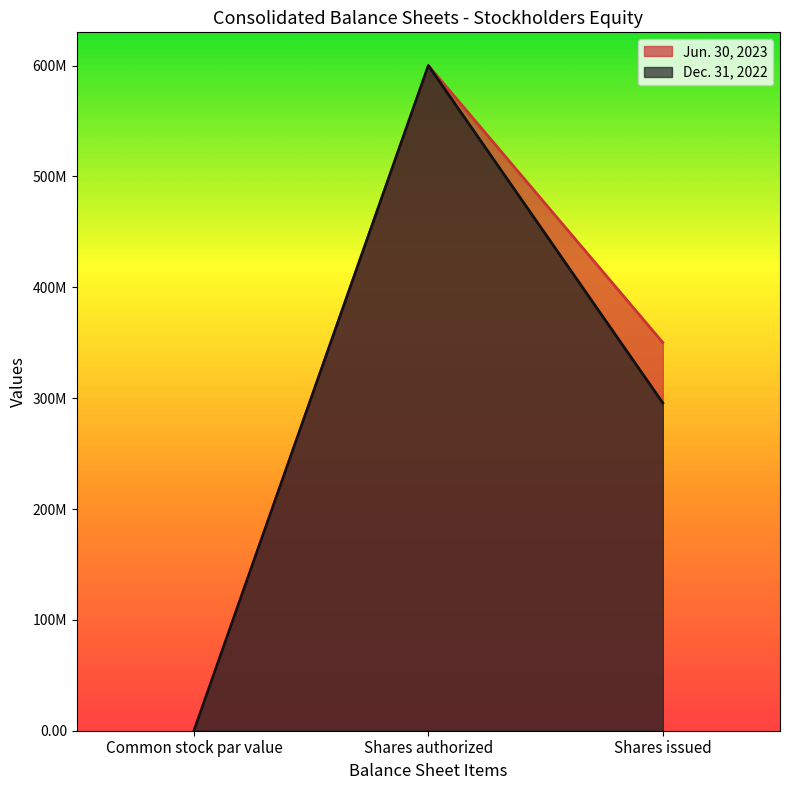

The Jun. 30, 2023 series shows 0.0 at Common stock par value. True or false?

True